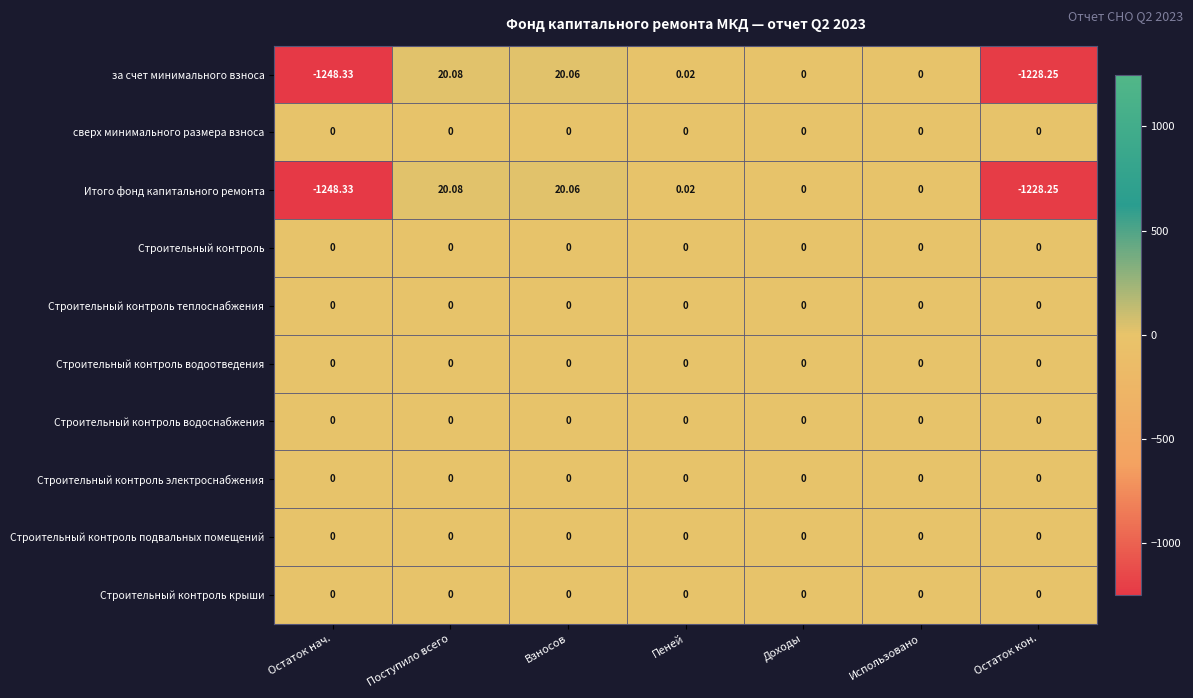

Which label corresponds to the largest value in the chart?

Поступило всего